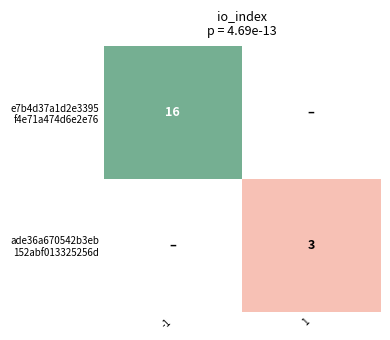

Rank the series by their average value, from lowest to highest.

ade36a670542b3eb 152abf013325256d, e7b4d37a1d2e3395 f4e71a474d6e2e76